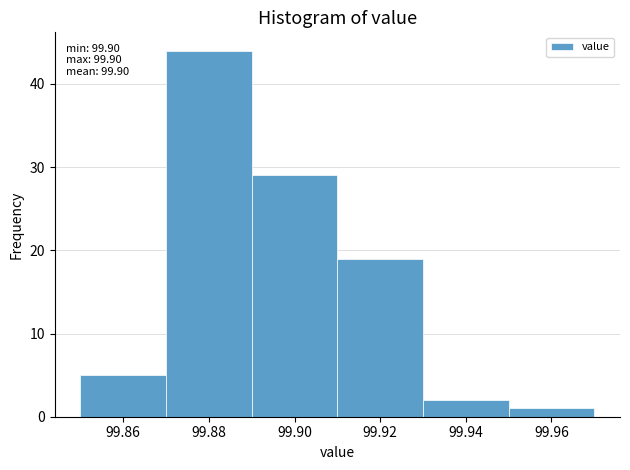

Which range on the x-axis has the tallest bar?

99.87 to 99.89